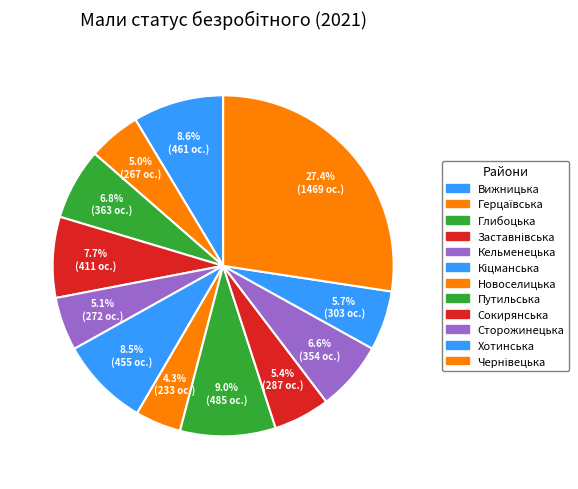

The Новоселицька slice represents 4% of the pie. True or false?

True